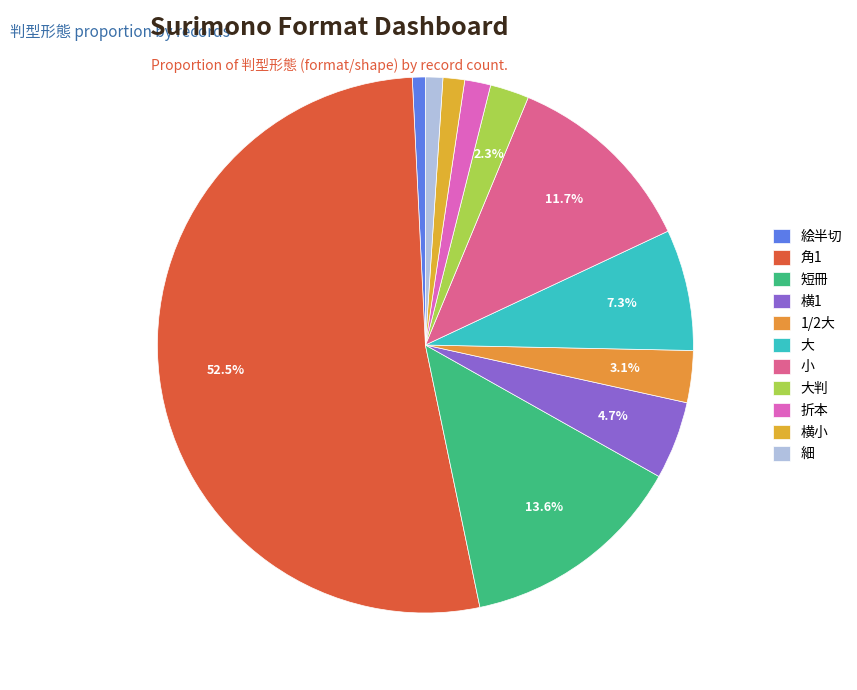

To the nearest percent, what is the difference between the 角1 and 絵半切 slice percentages?

52%